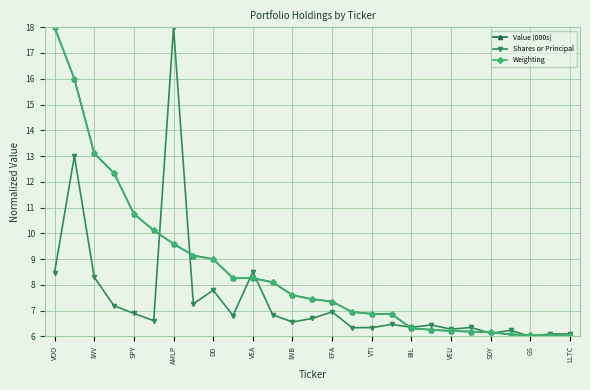

True or false: Shares or Principal has more than 2 points higher than both neighbors.

True